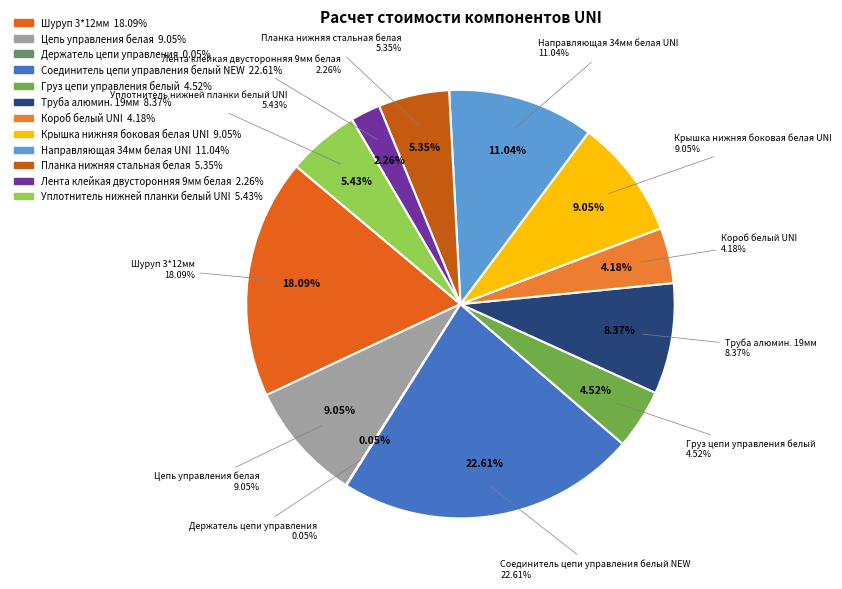

To the nearest percent, what is the combined percentage of Лента клейкая двусторонняя 9мм белая and Соединитель цепи управления белый NEW?

25%